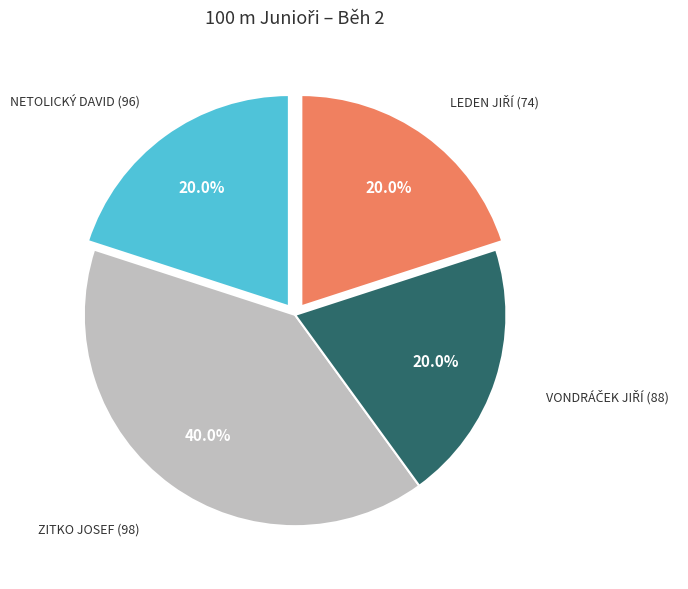

Is there any slice that represents more than half of the pie?

No